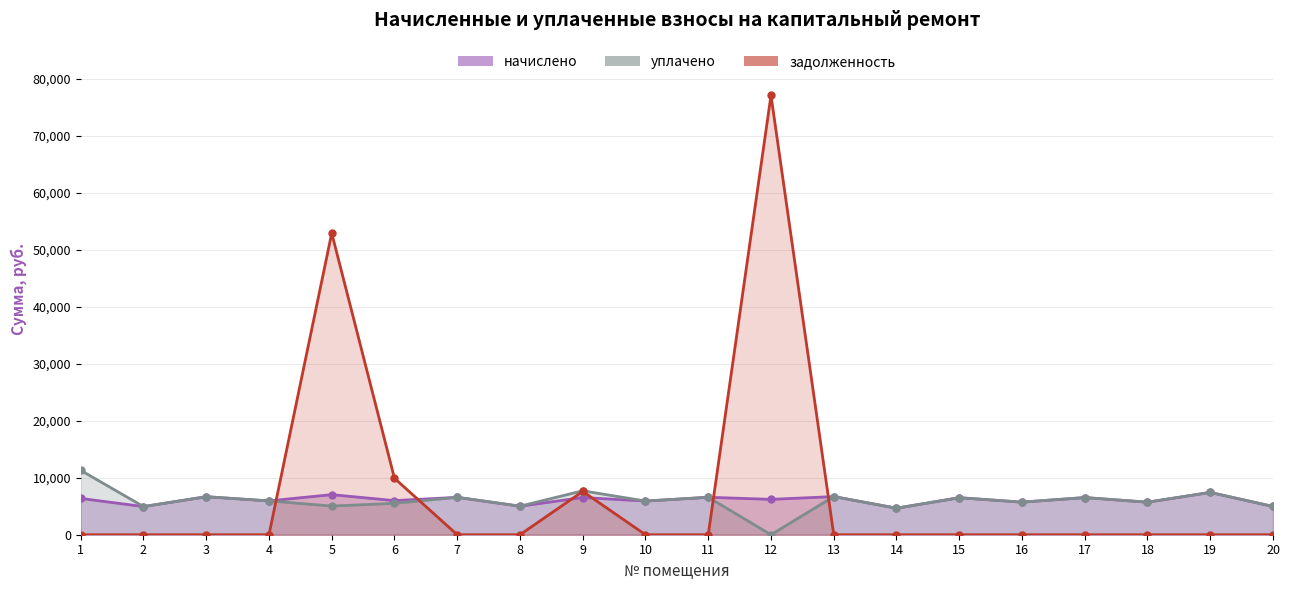

What are all the series names shown in the legend?

начислено, уплачено, задолженность